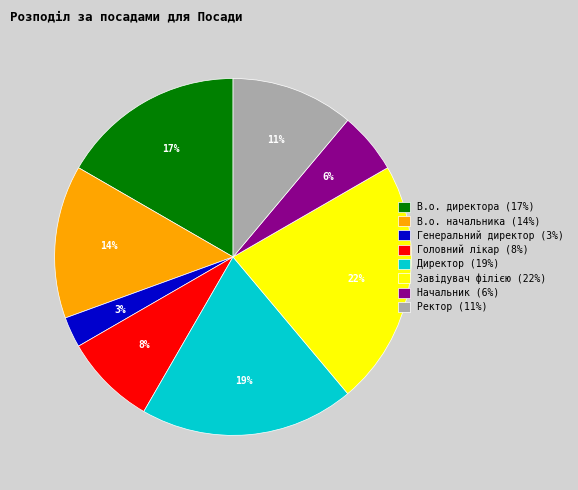

To the nearest percent, what portion does Директор represent?

19%